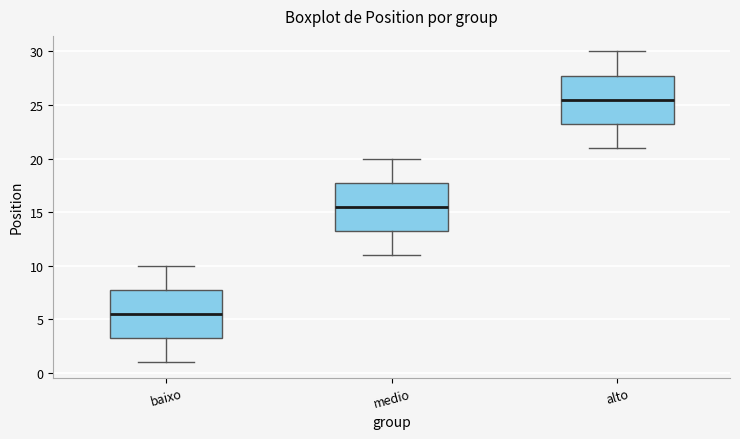

Reading left to right, transcribe this box plot: for each box, give where its median line is, the range the box spans, and where its two whiskers end, as read against the y-axis. The values are not printed on the chart, so give them approximately, as read against the axis.

baixo: median 5.5, box 3.5 to 8.0, whiskers 1.0 to 10.0
medio: median 15.5, box 13.5 to 18.0, whiskers 11.0 to 20.0
alto: median 25.5, box 23.5 to 28.0, whiskers 21.0 to 30.0